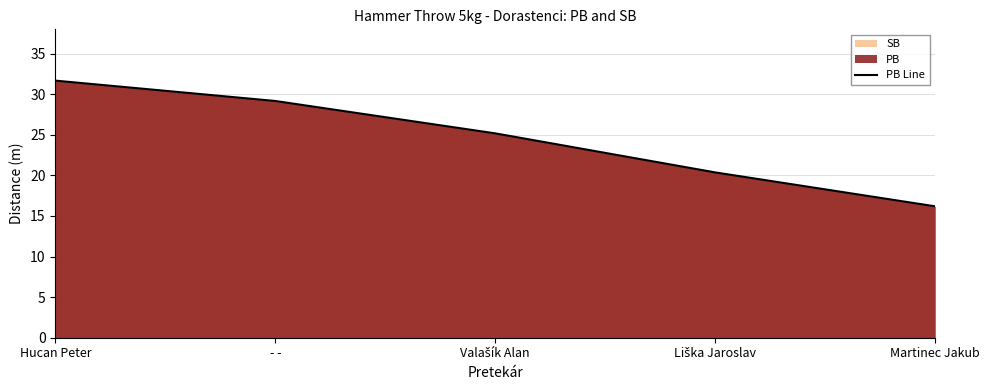

Count the number of categories in the chart.

5